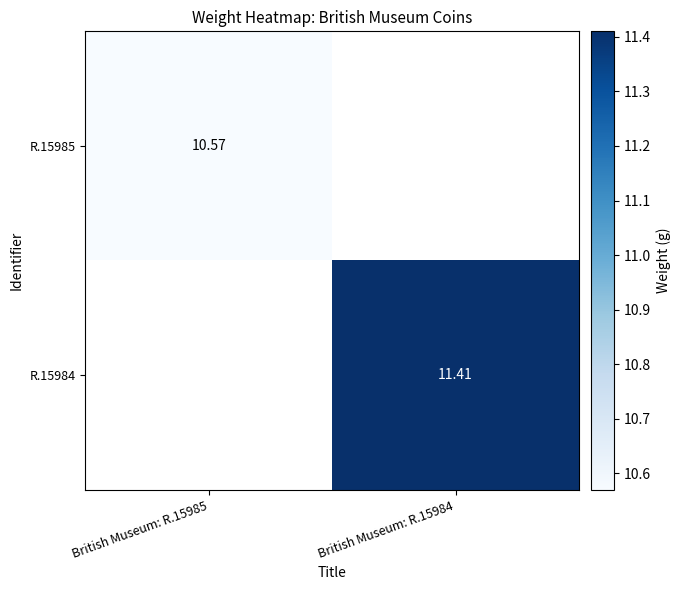

How many positive values does the R.15984 series have?

1